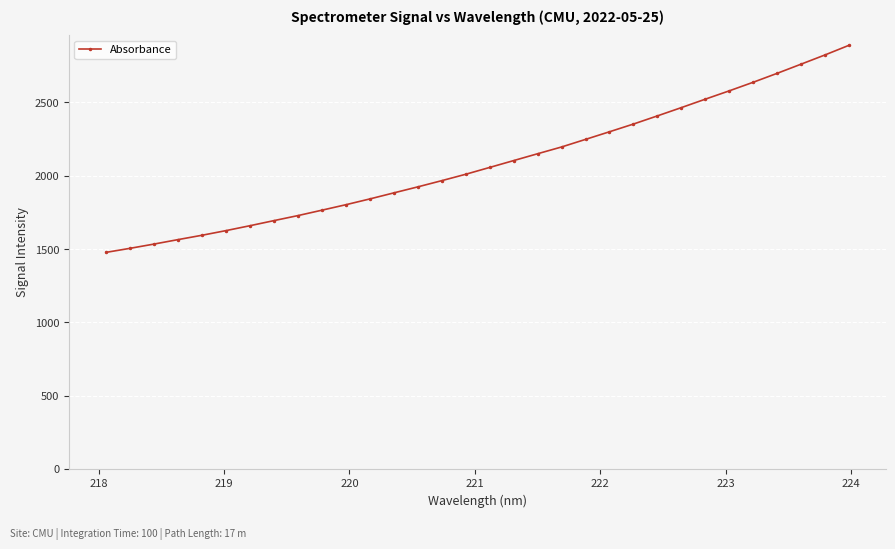

What is the minimum value shown in the chart?

1477.3